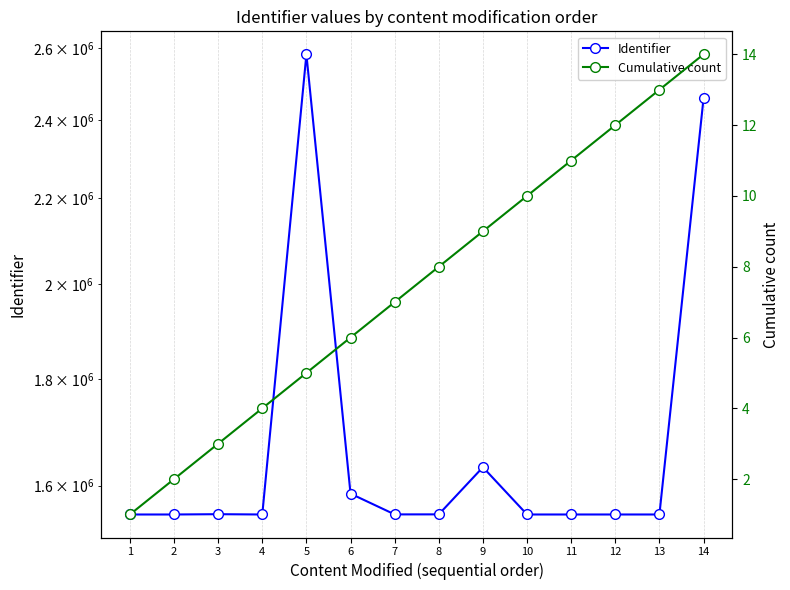

List the labels in order of Identifier value, largest first.

5, 14, 9, 6, 3, 8, 7, 13, 12, 11, 10, 4, 2, 1